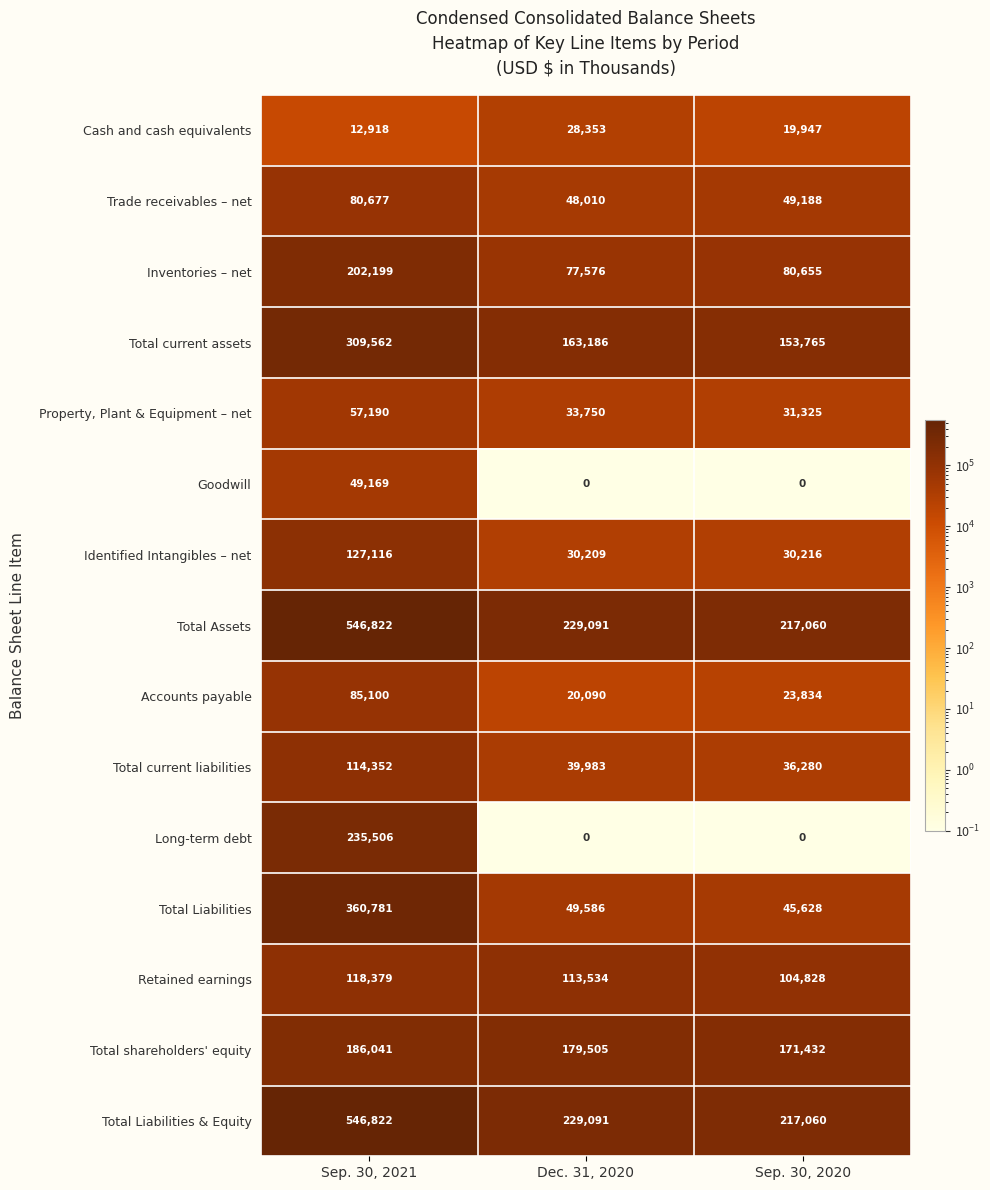

Which label corresponds to the largest value in the chart?

Sep. 30, 2021